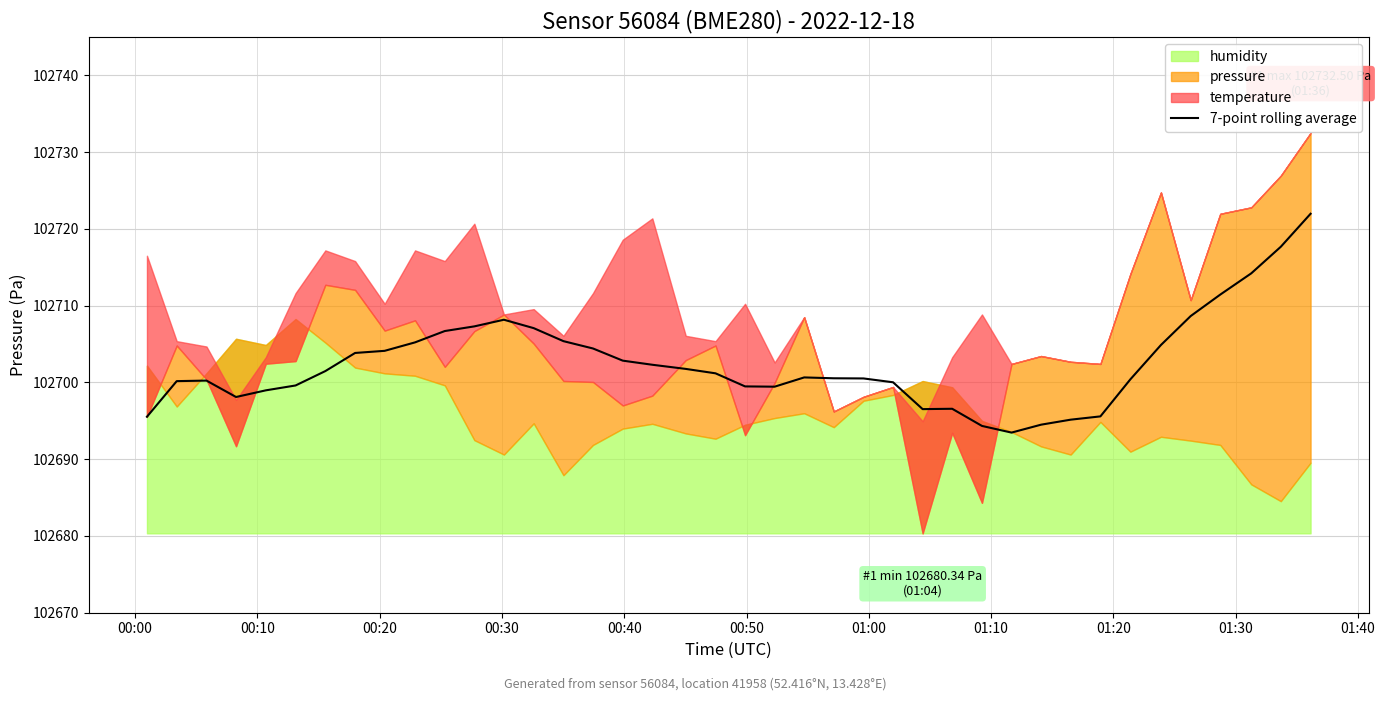

What is the maximum value for 7-point rolling average?

102722.0